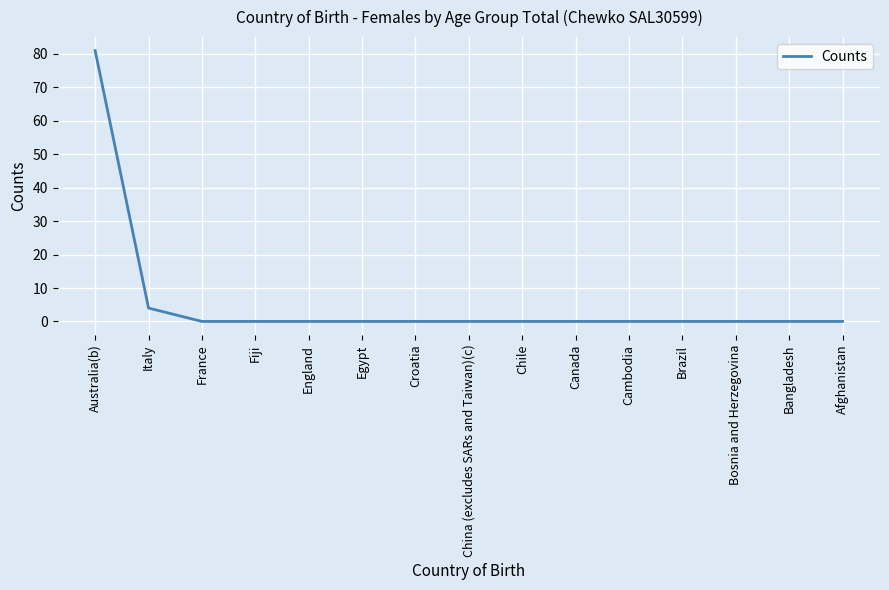

Is it true that the value at Afghanistan is 0?

True